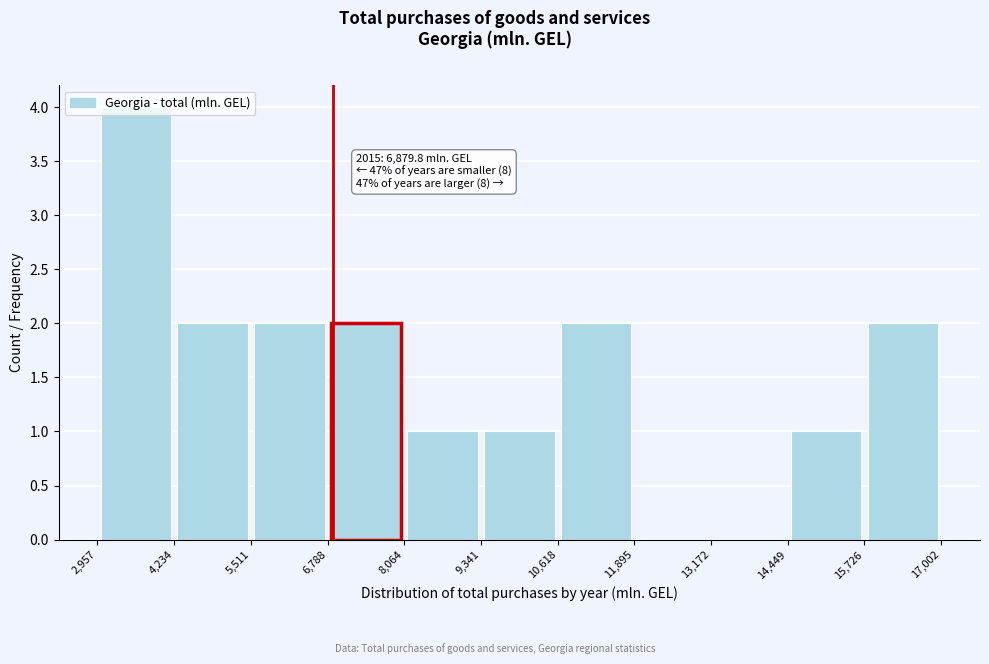

Over which range of the x-axis is the bar tallest?

2,957 to 4,234